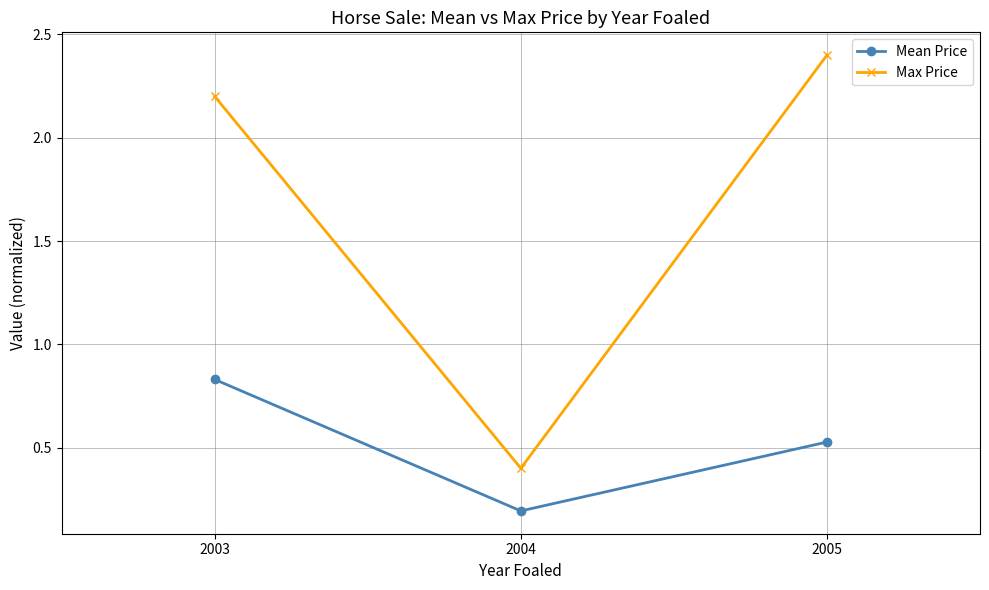

What is the difference between the maximum and minimum values in the Mean Price series?

0.6